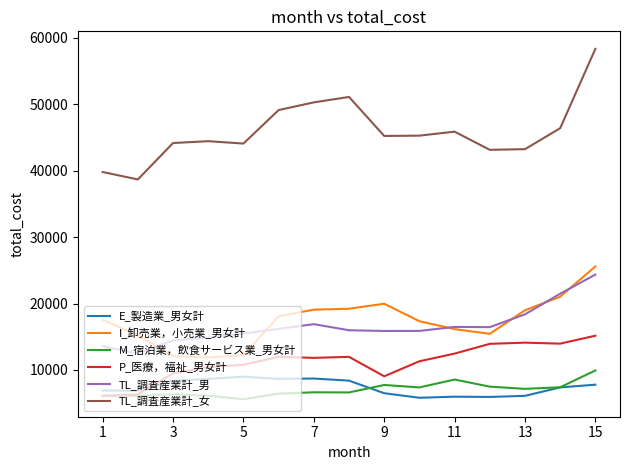

Which series has the largest total across all categories?

TL_調査産業計_女